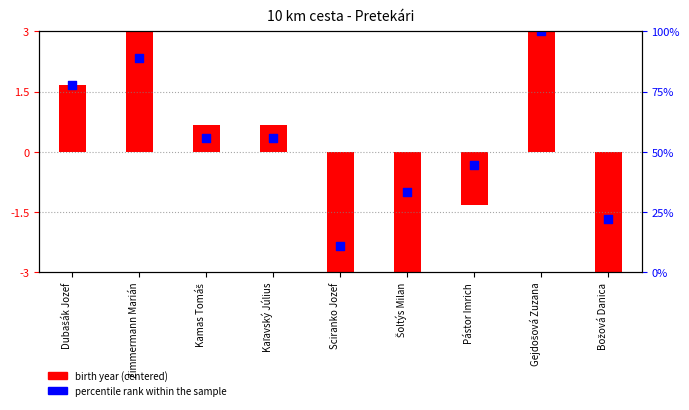

Which series has the largest total across all categories?

percentile rank within the sample